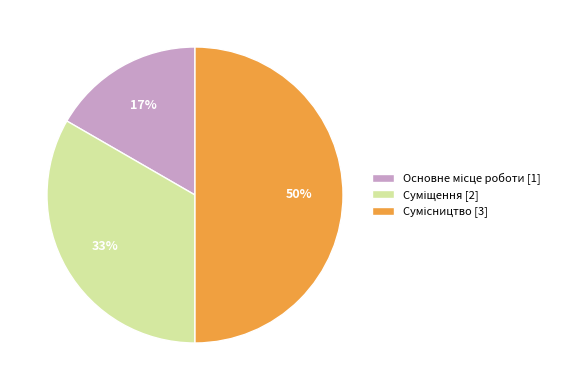

To the nearest percent, what is the average slice percentage?

33%